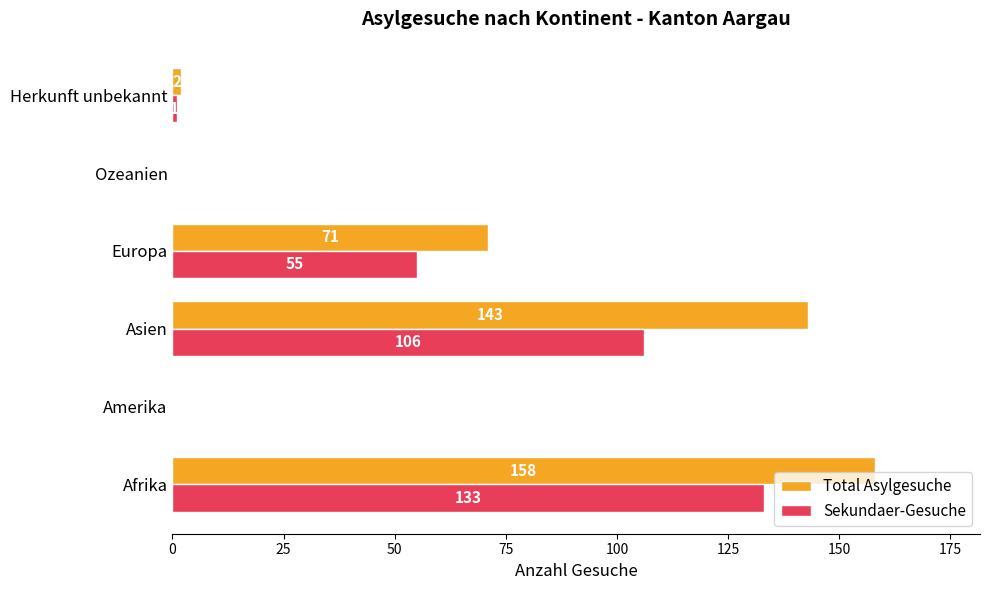

How many categories are shown in the chart?

6